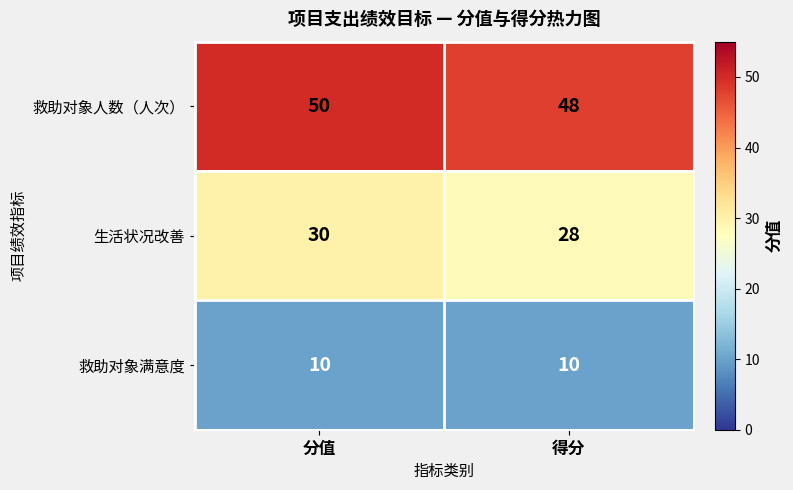

What is the sum of the 救助对象满意度 values at 得分 and 分值?

20